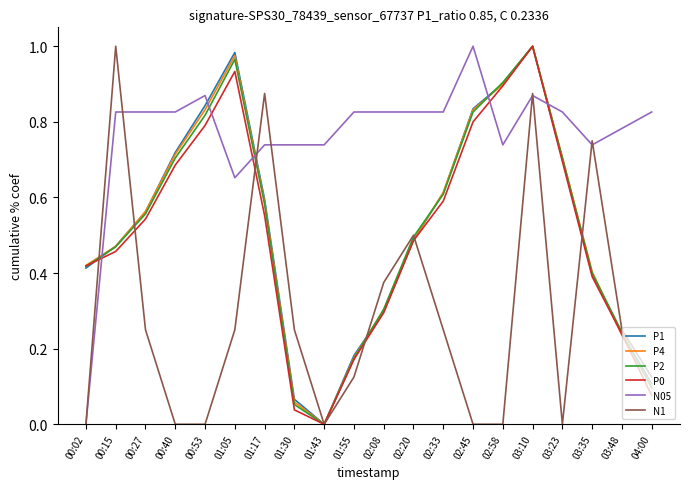

Which series changed the most between 00:40 and 03:35?

N1